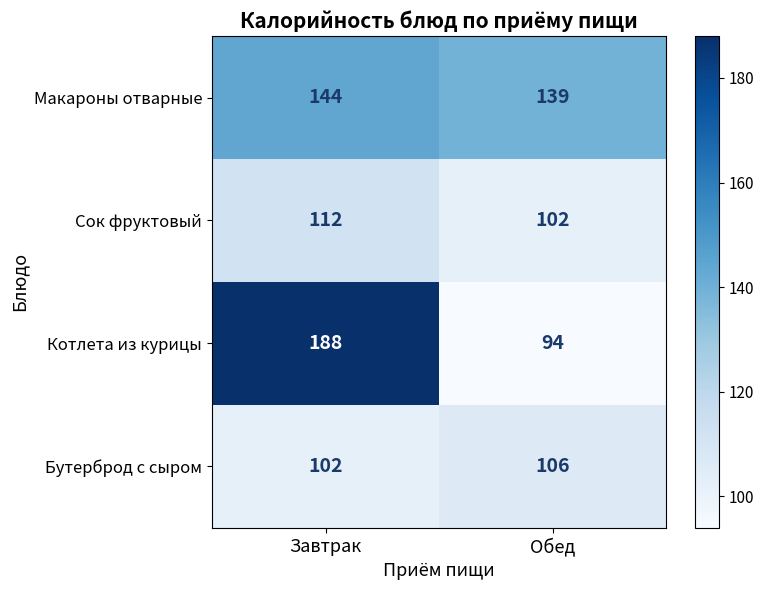

What is the greatest value displayed?

188